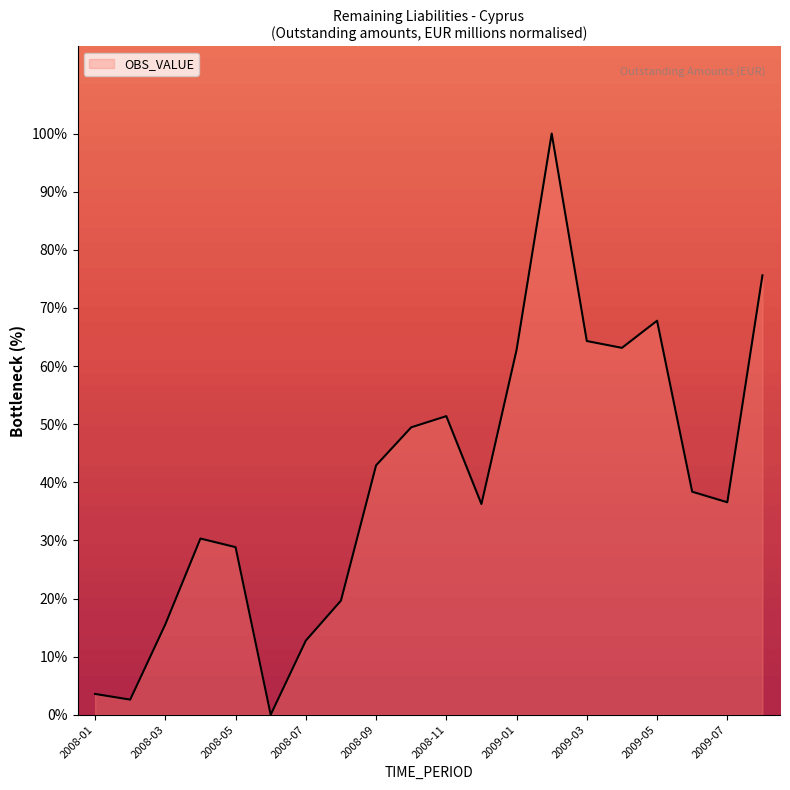

What is the maximum value shown in the chart?

100.0